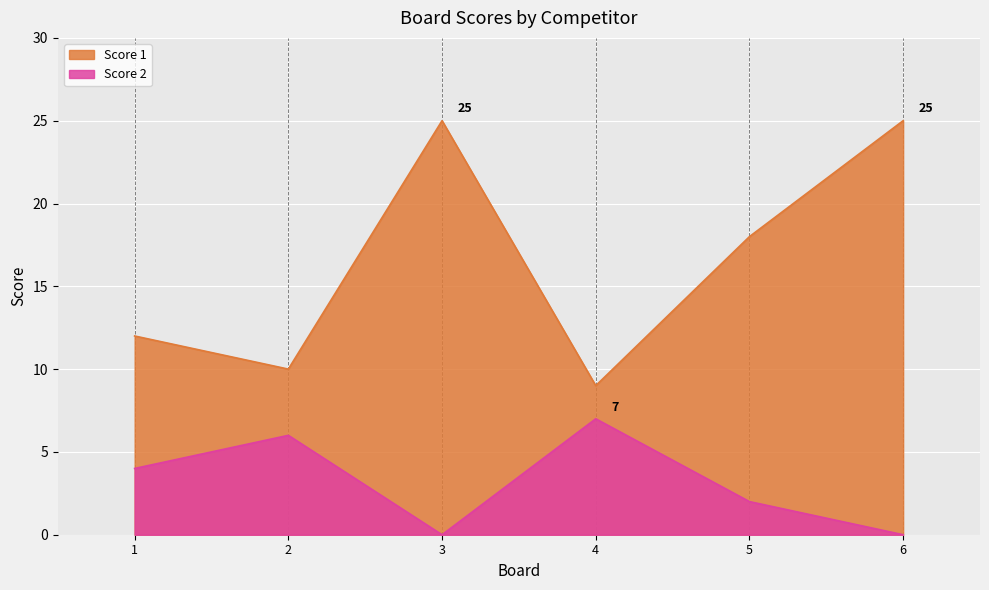

Where is the first local minimum for Score 2?

3